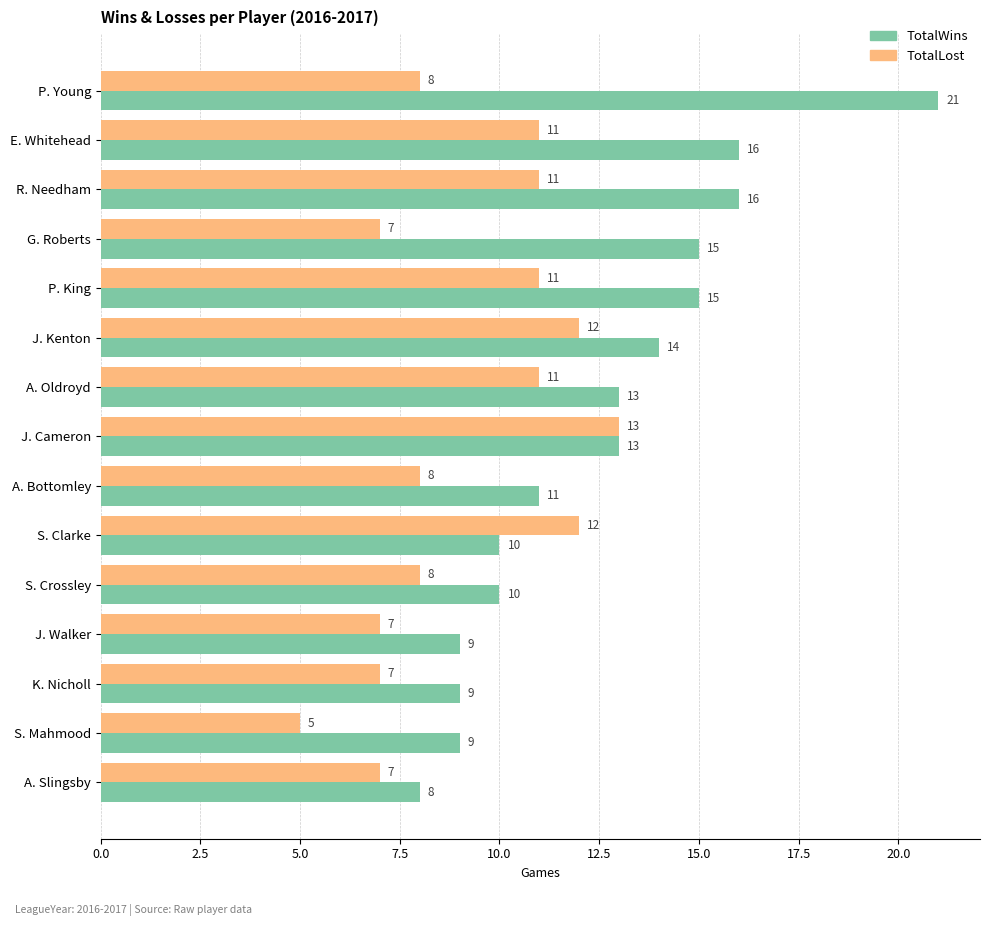

What is the maximum value for TotalLost?

13